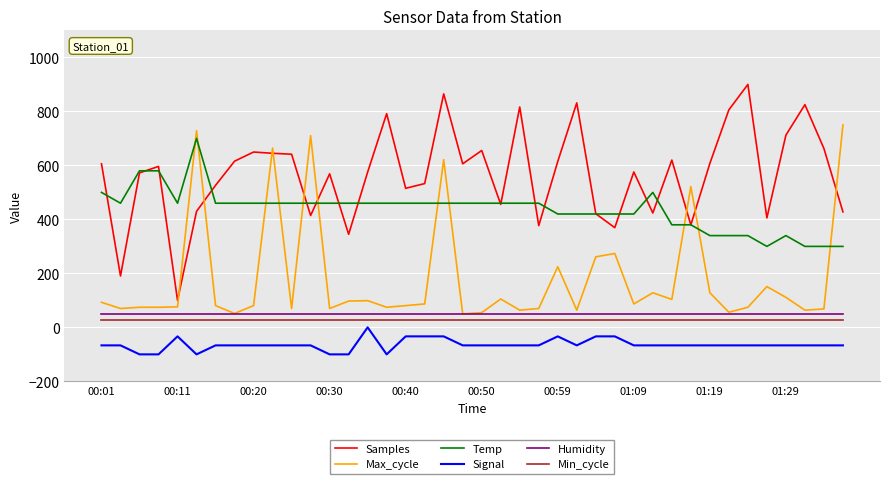

True or false: Signal and Max_cycle intersect in this chart.

False